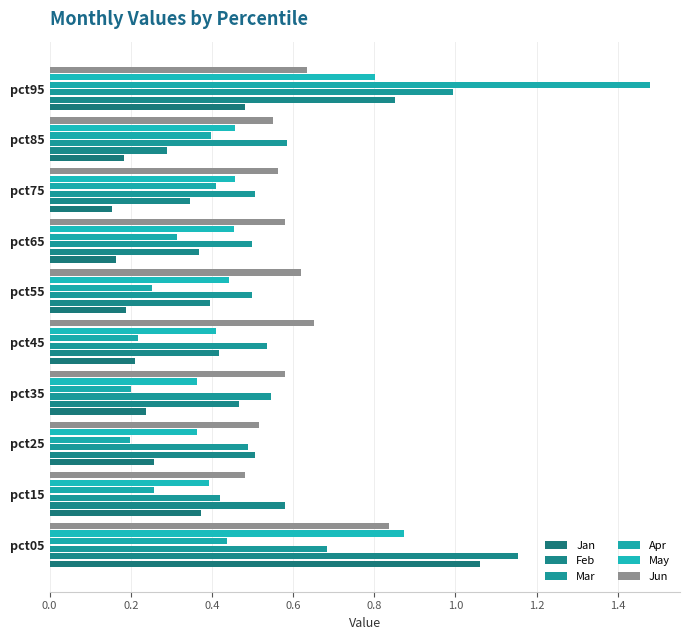

Reading right to left, list all the values displayed in this chart.

Jan: 0.5	0.2	0.2	0.2	0.2	0.2	0.2	0.3	0.4	1.1
Feb: 0.9	0.3	0.3	0.4	0.4	0.4	0.5	0.5	0.6	1.2
Mar: 1.0	0.6	0.5	0.5	0.5	0.5	0.5	0.5	0.4	0.7
Apr: 1.5	0.4	0.4	0.3	0.3	0.2	0.2	0.2	0.3	0.4
May: 0.8	0.5	0.5	0.5	0.4	0.4	0.4	0.4	0.4	0.9
Jun: 0.6	0.6	0.6	0.6	0.6	0.7	0.6	0.5	0.5	0.8